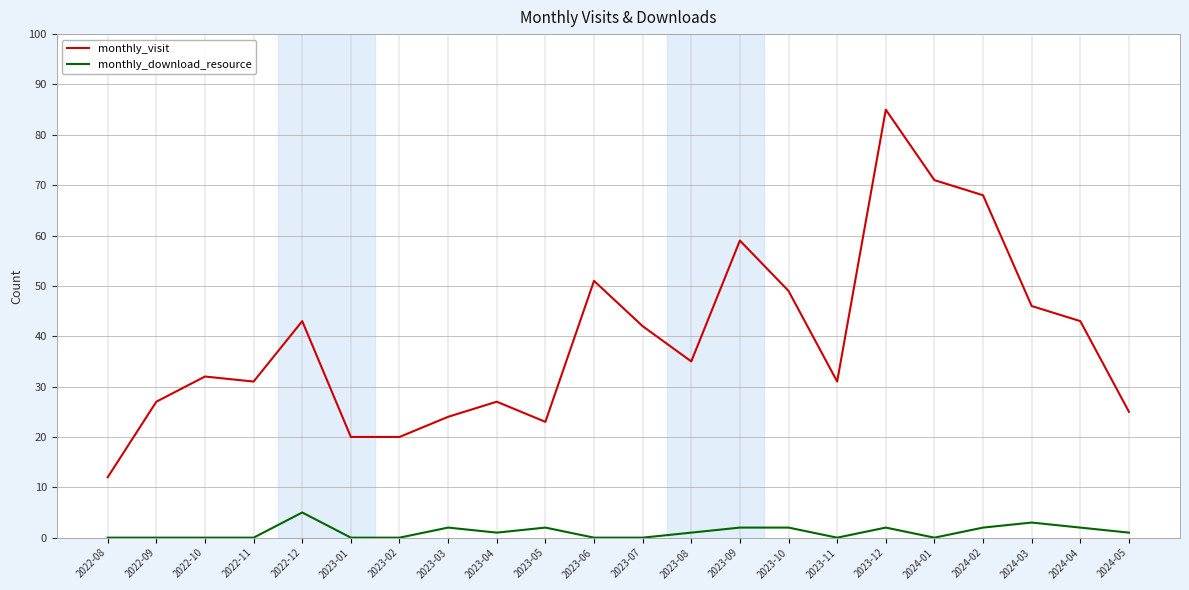

What is the total value across all series at 2023-07?

42